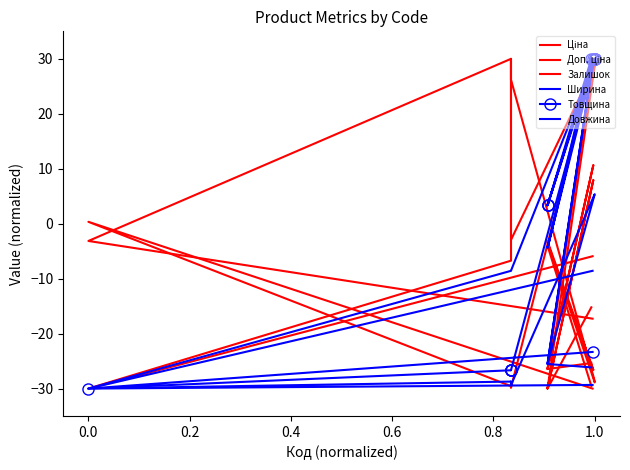

Which series has the largest total across all categories?

Довжина